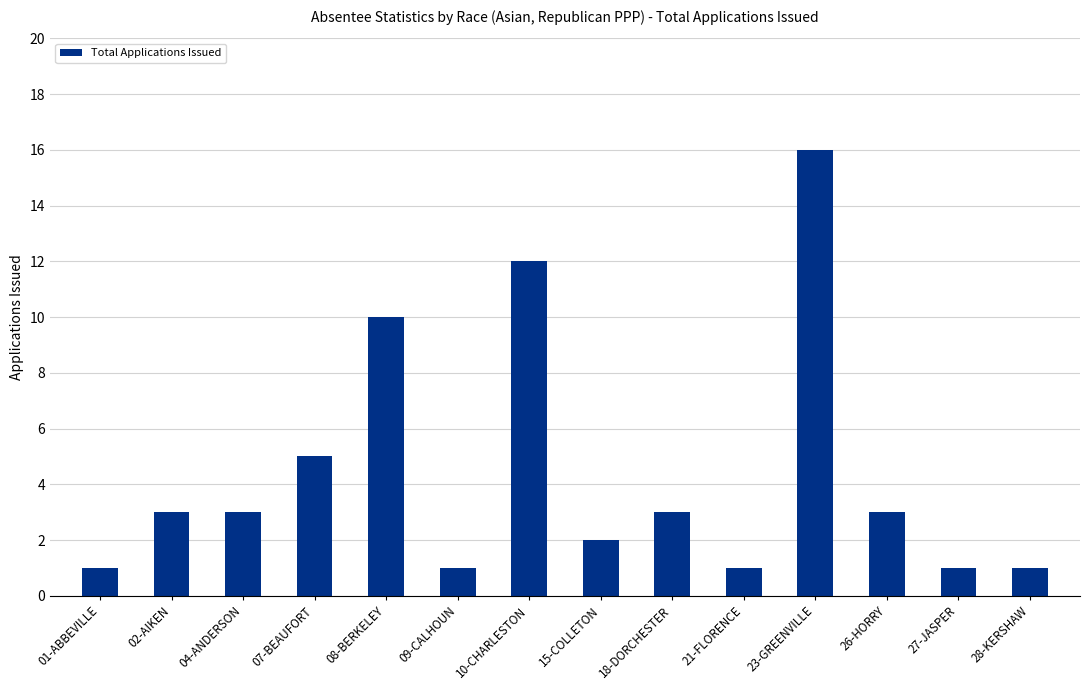

What is the sum of the values at 21-FLORENCE and 23-GREENVILLE?

17